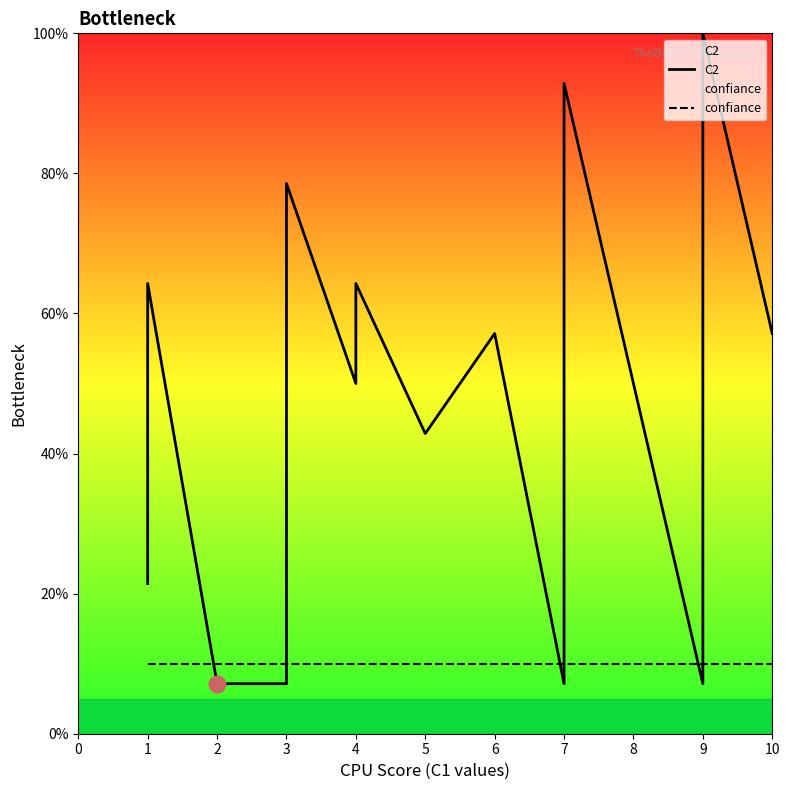

How many series are shown in this chart?

2